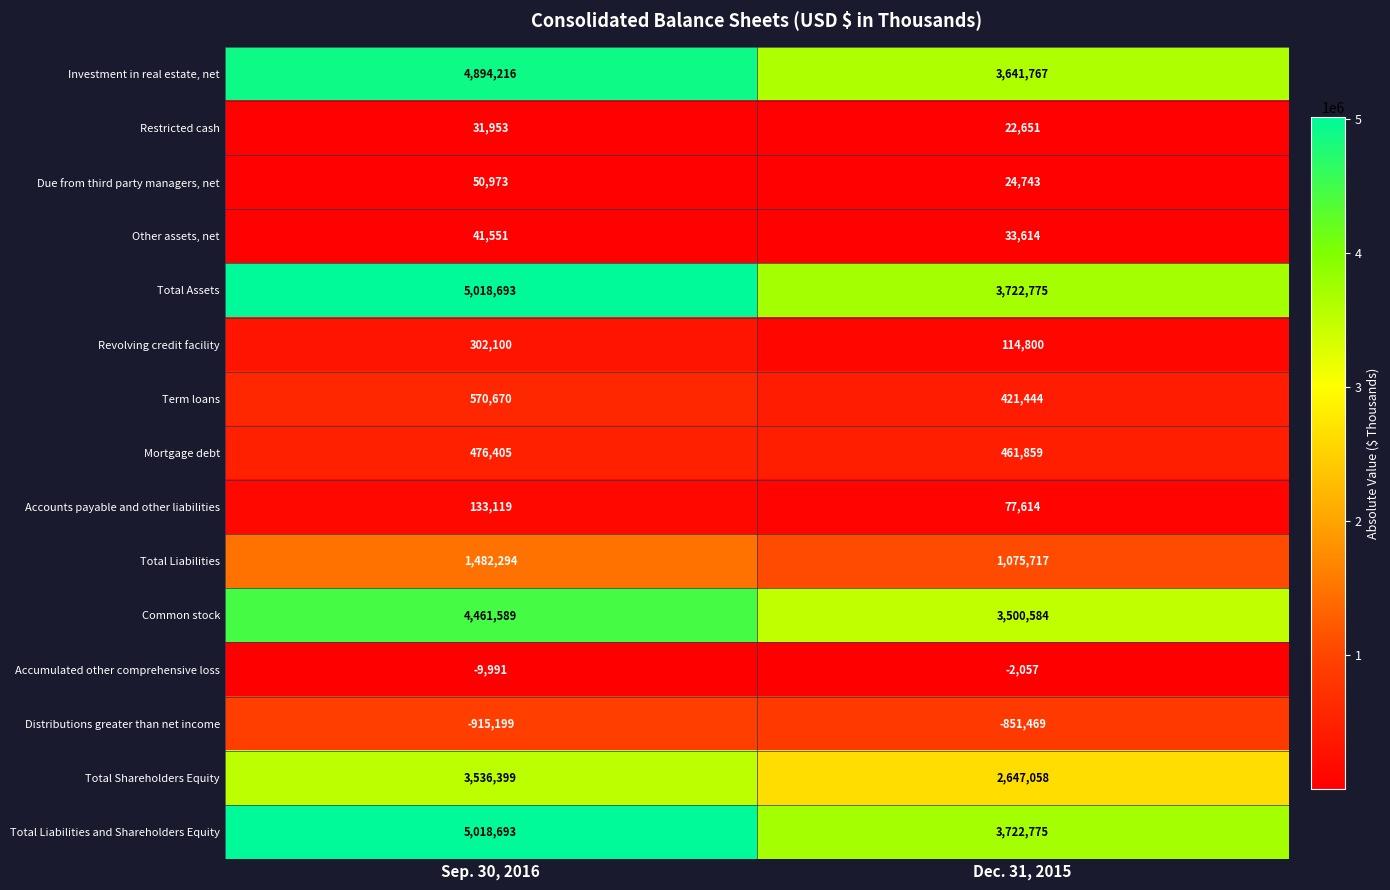

Which label corresponds to the largest value in the chart?

Sep. 30, 2016